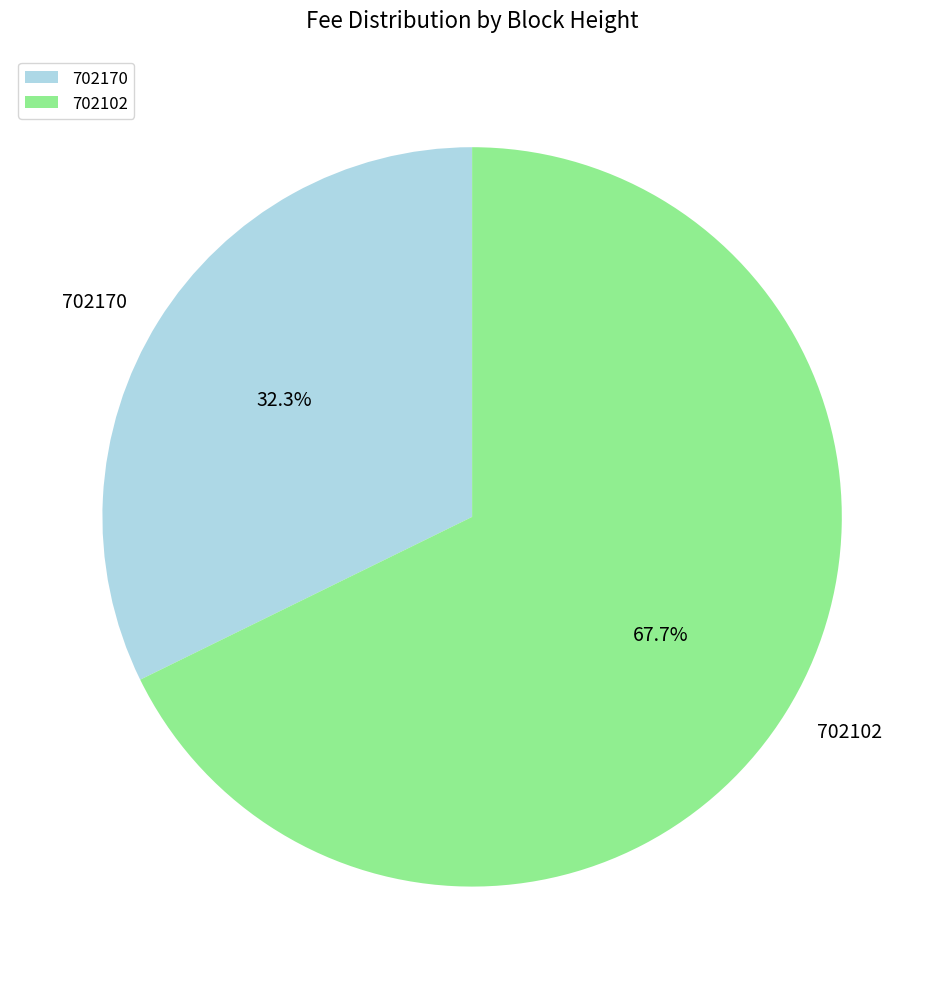

Which slice represents more than half of the pie?

702102